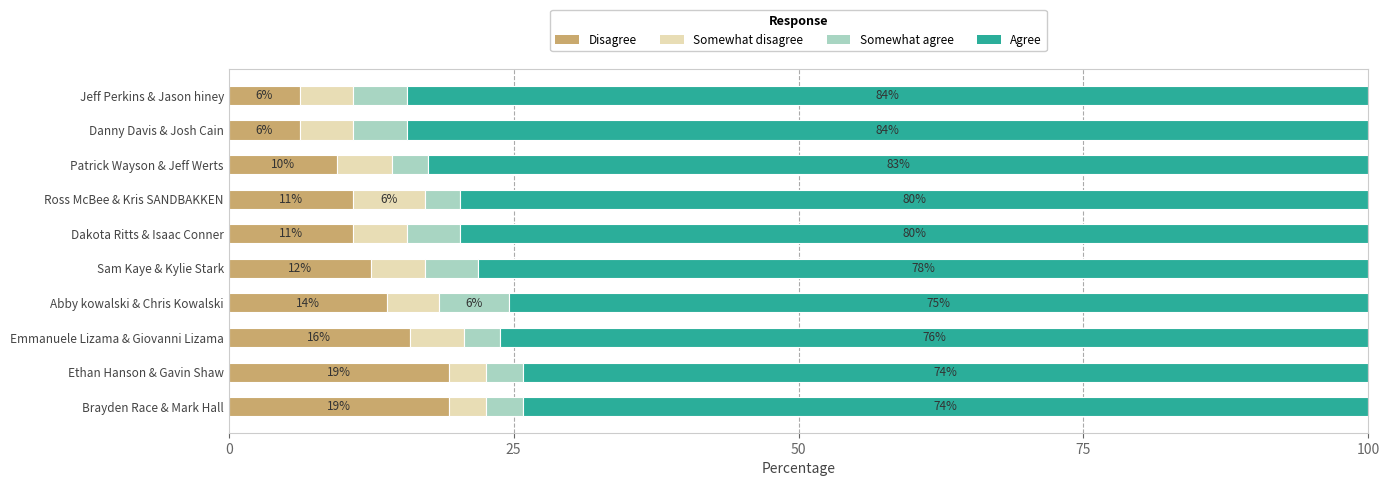

What is the value of the Disagree bar at the 4th from the left?

13.8